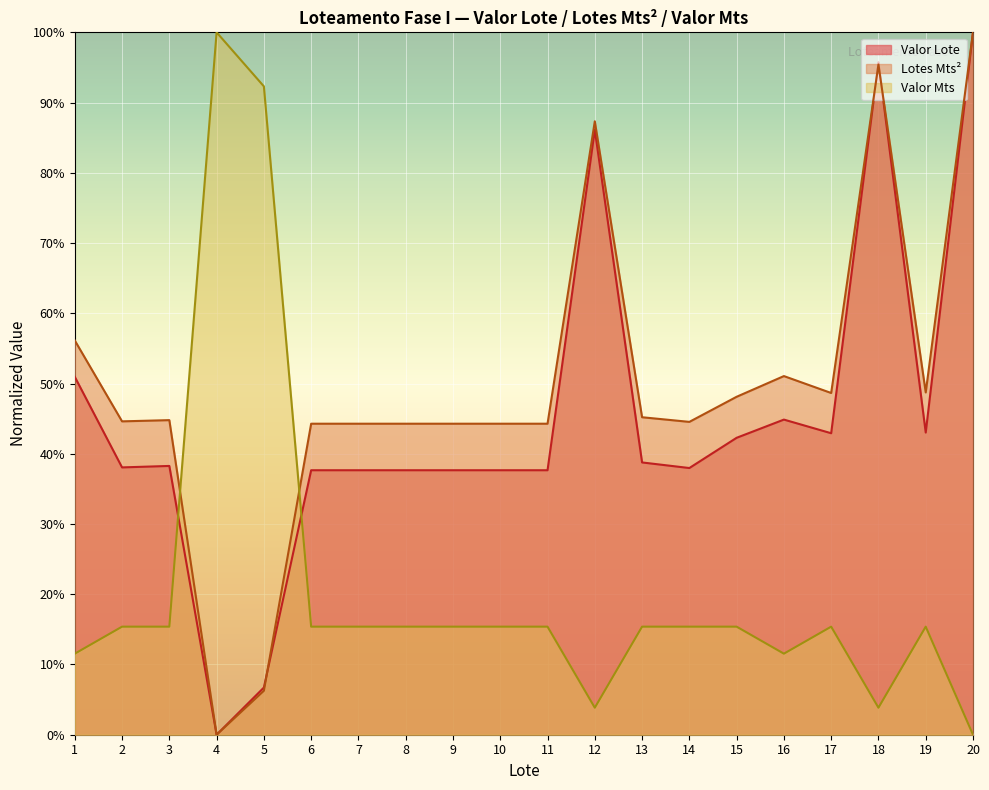

True or false: Valor Mts has a value of 1.0 at 4.

True